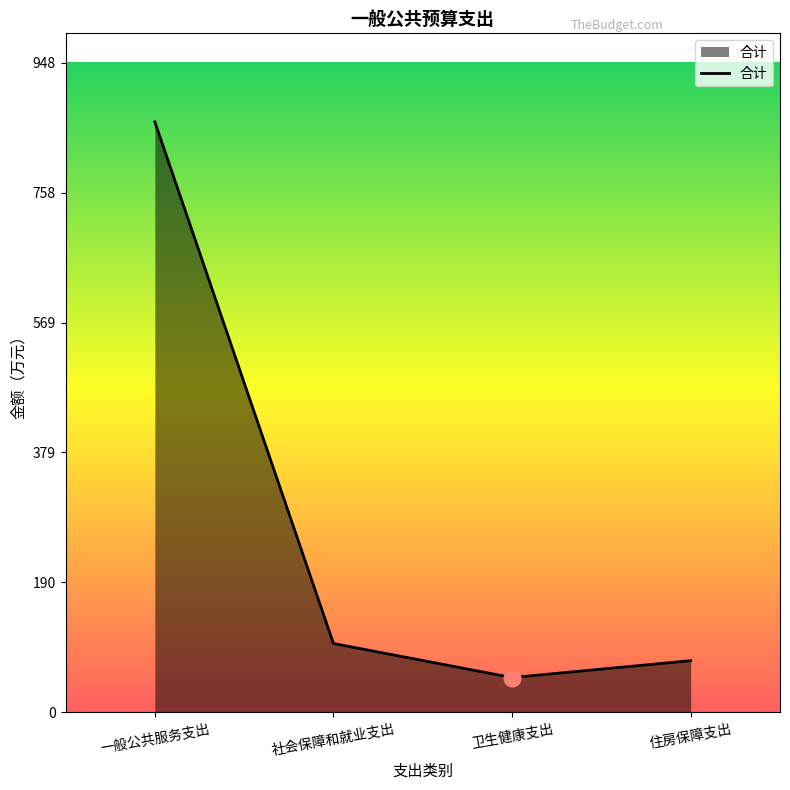

What is the sum of the values at 住房保障支出 and 卫生健康支出?

125.9